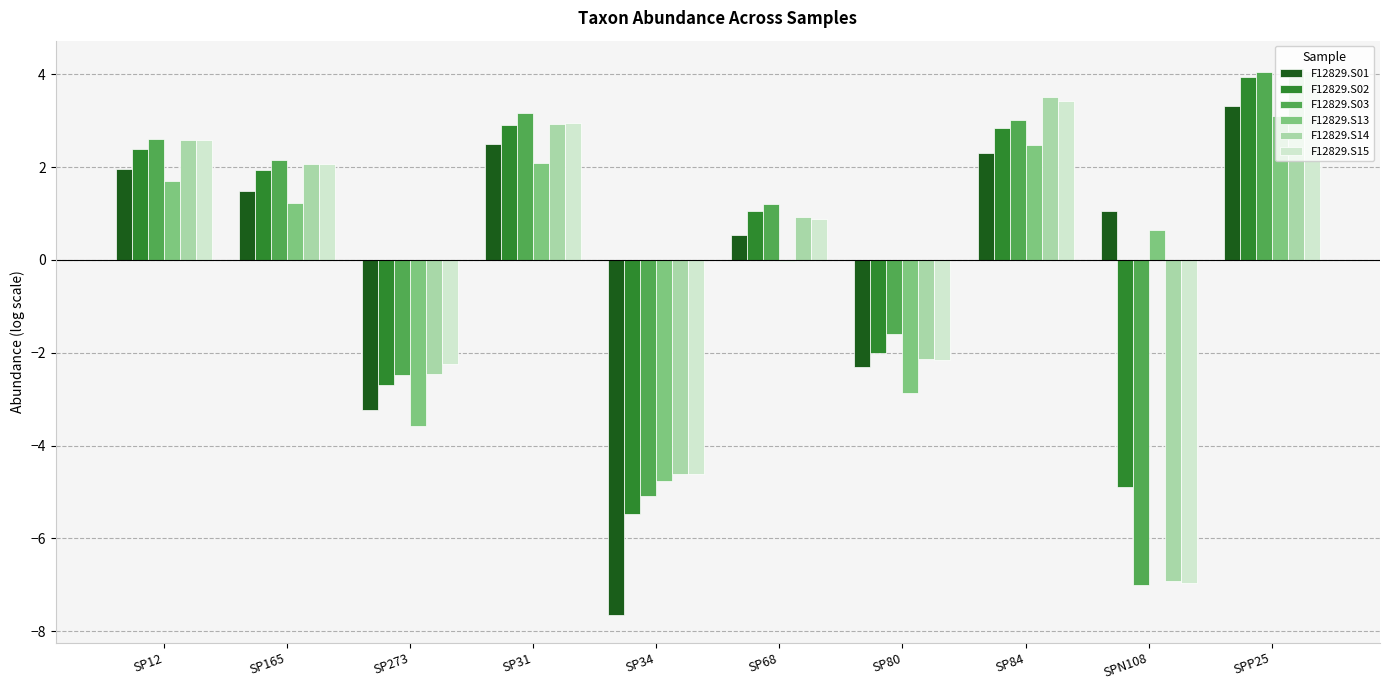

What is the maximum value for F12829.S01?

3.3